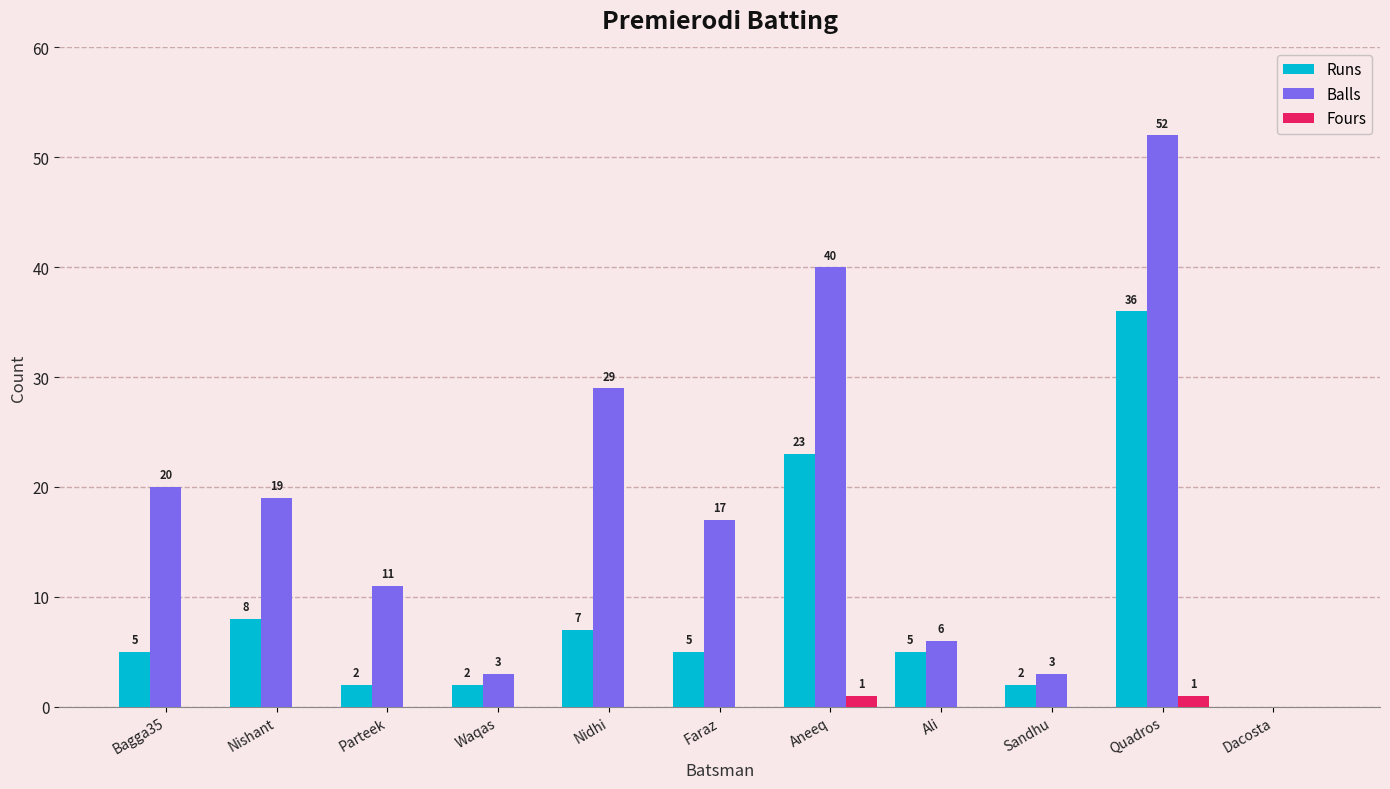

Reading left to right, extract all data points from this chart.

Runs: 5	8	2	2	7	5	23	5	2	36	0
Balls: 20	19	11	3	29	17	40	6	3	52	0
Fours: 0	0	0	0	0	0	1	0	0	1	0